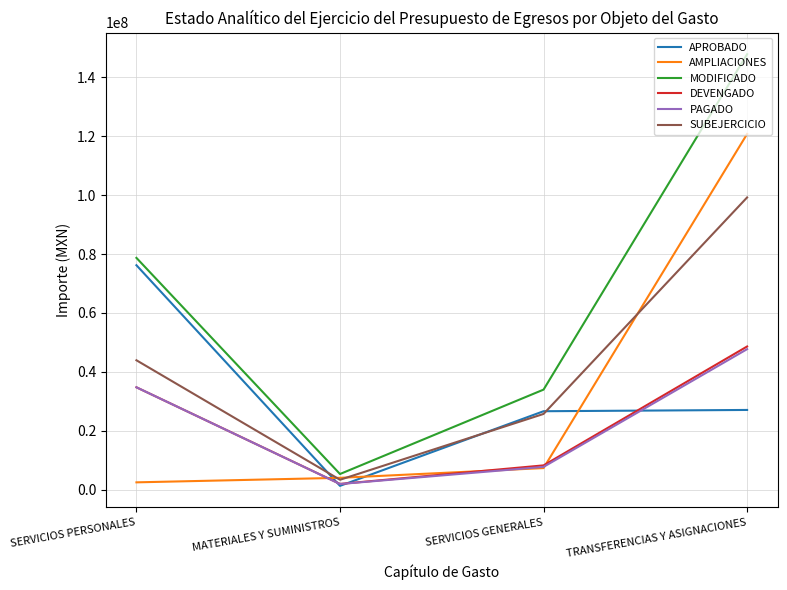

Which series has the largest total across all categories?

MODIFICADO